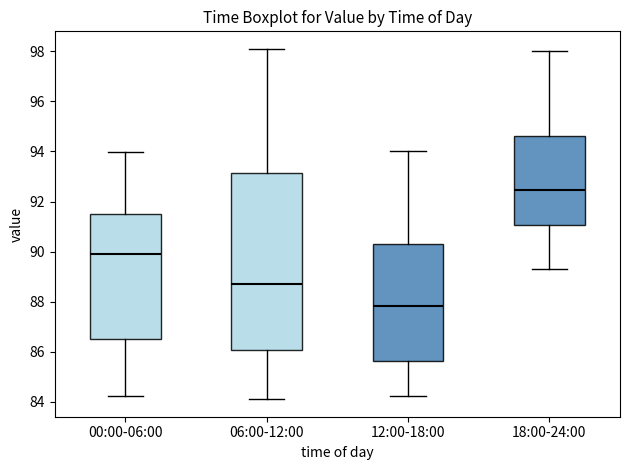

Reading left to right, read every box against the y-axis: the position of its median line, the range the box covers, and the ends of its whiskers. The values are not printed on the chart, so give them approximately, as read against the axis.

00:00-06:00: median 90.0, box 86.4 to 91.6, whiskers 84.2 to 94.0
06:00-12:00: median 88.8, box 86.0 to 93.2, whiskers 84.2 to 98.2
12:00-18:00: median 87.8, box 85.6 to 90.4, whiskers 84.2 to 94.0
18:00-24:00: median 92.4, box 91.0 to 94.6, whiskers 89.4 to 98.0